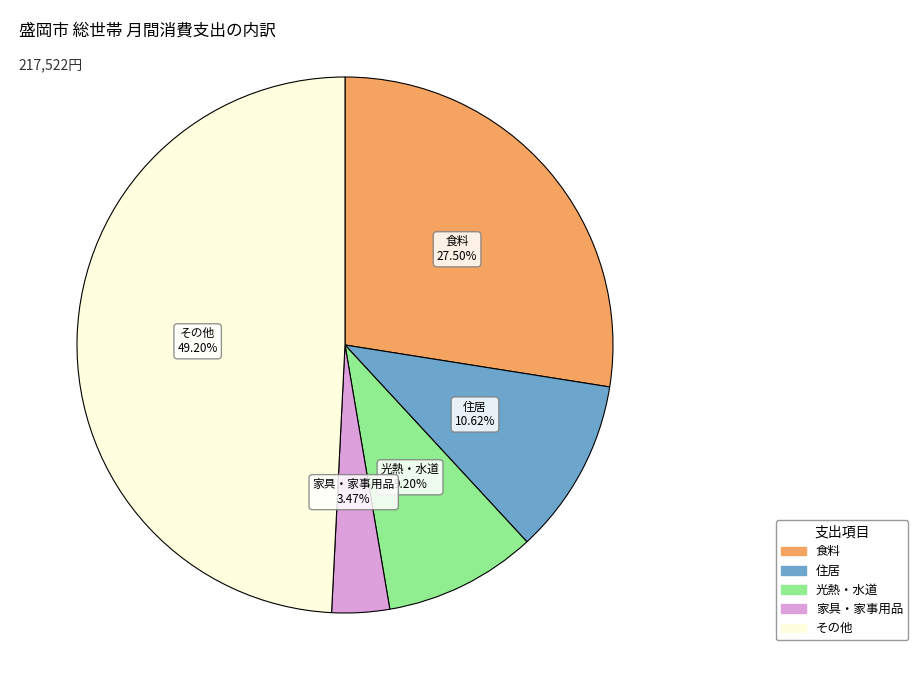

To the nearest percent, what is the average slice percentage?

20%